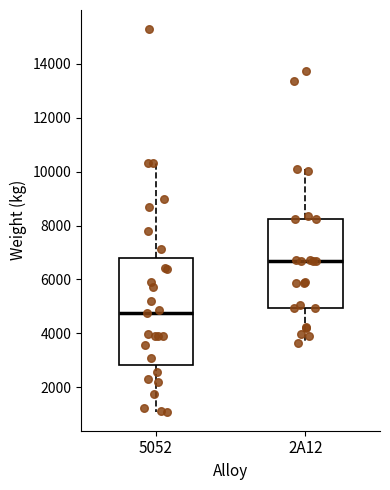

Comparing the boxes themselves (not the whiskers), which one is the tallest?

5052